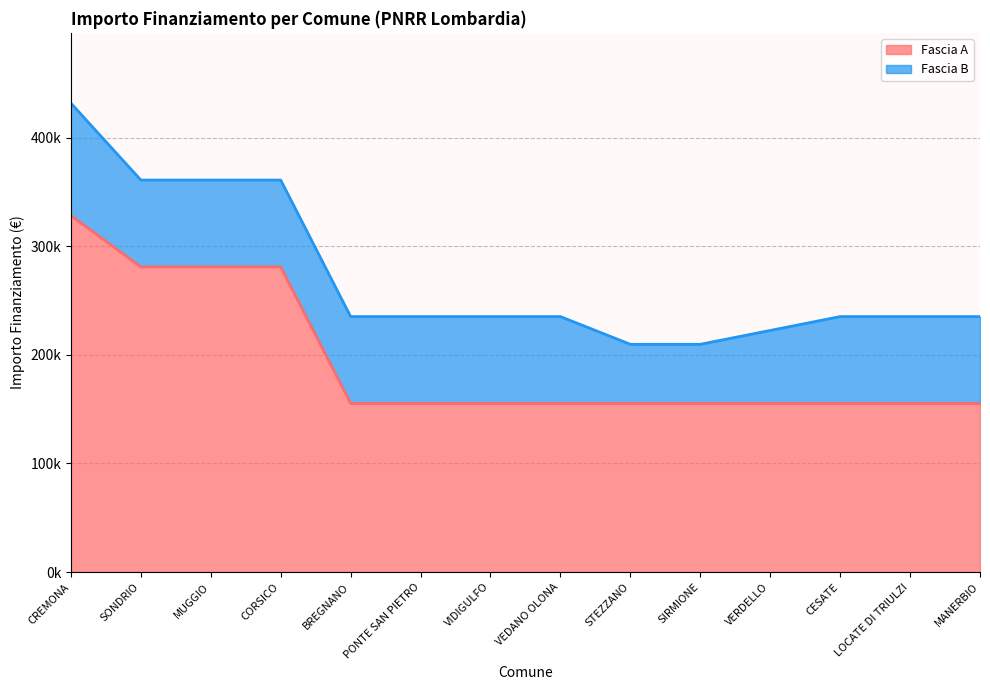

At which category does the chart reach its minimum across all series?

BREGNANO